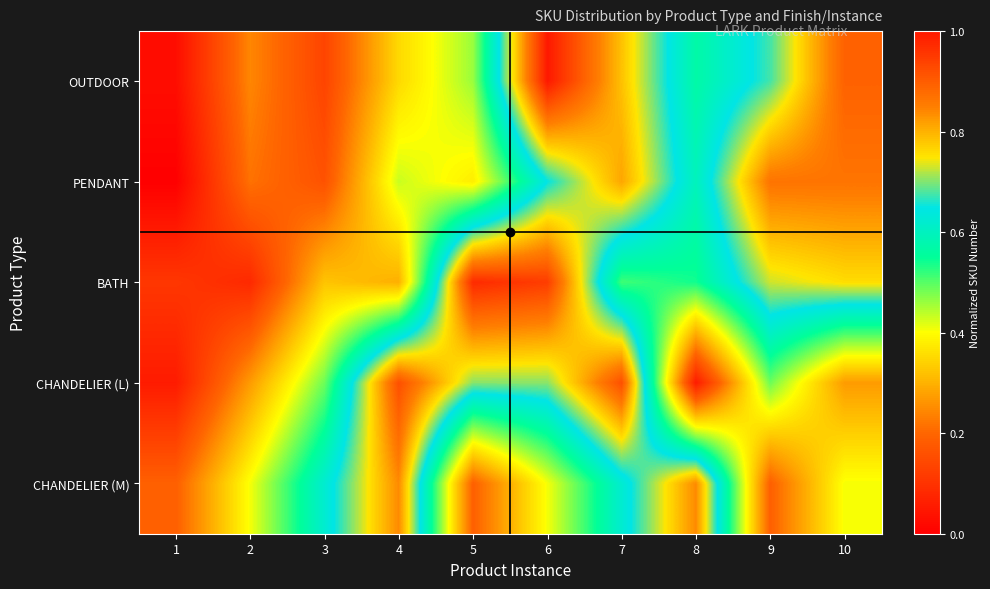

Reading right to left, transcribe all the data shown in this chart.

OUTDOOR: 10=0.9	9=0.7	8=0.6	7=0.8	6=1.0	5=0.5	4=0.4	3=0.1	2=0.2	1=0.0
PENDANT: 10=0.9	9=0.9	8=0.6	7=0.8	6=0.6	5=0.4	4=0.4	3=0.2	2=0.2	1=0.0
BATH: 10=0.8	9=0.7	8=0.5	7=0.5	6=0.9	5=1.0	4=0.3	3=0.3	2=0.1	1=0.1
CHANDELIER (L): 10=0.3	9=0.5	8=0.1	7=0.9	6=0.7	5=0.7	4=0.9	3=0.5	2=0.3	1=0.1
CHANDELIER (M): 10=0.4	9=0.2	8=0.8	7=0.6	6=0.4	5=0.2	4=0.8	3=0.6	2=0.4	1=0.2